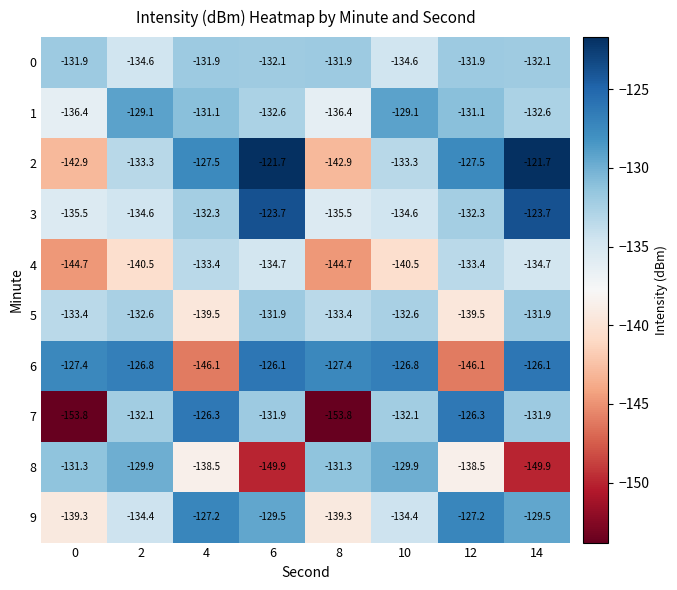

Is the value of 1 at 2 greater than the value of 3 at 0?

Yes